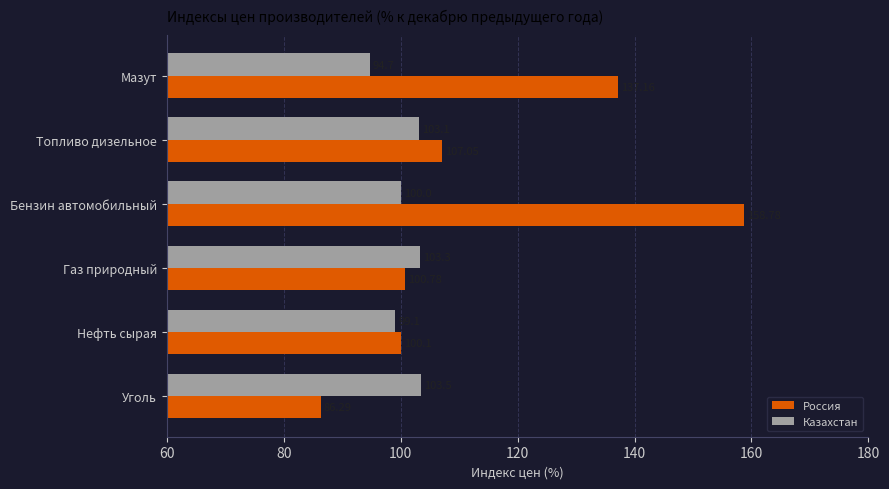

What is the spread (max minus min) of values at Газ природный?

2.5